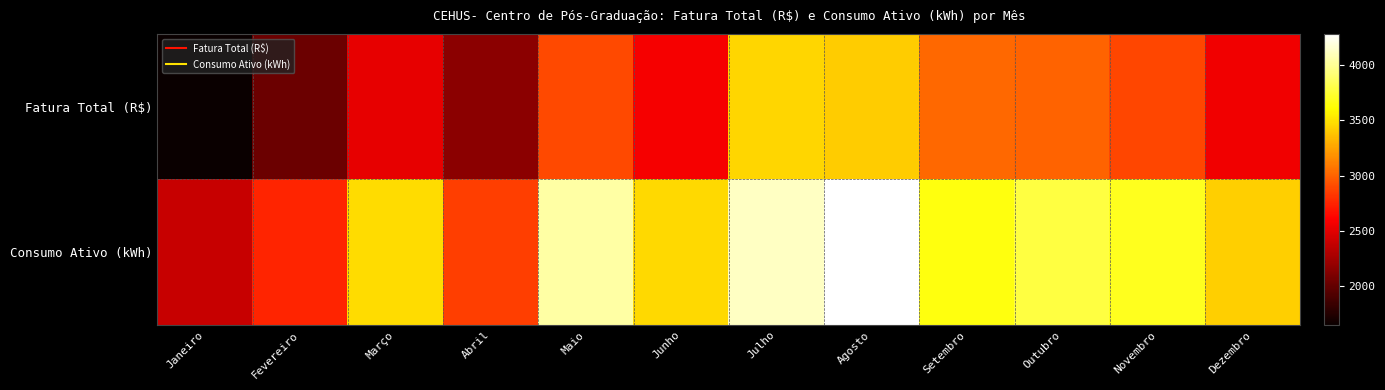

What is the spread (max minus min) of values at Fevereiro?

719.3